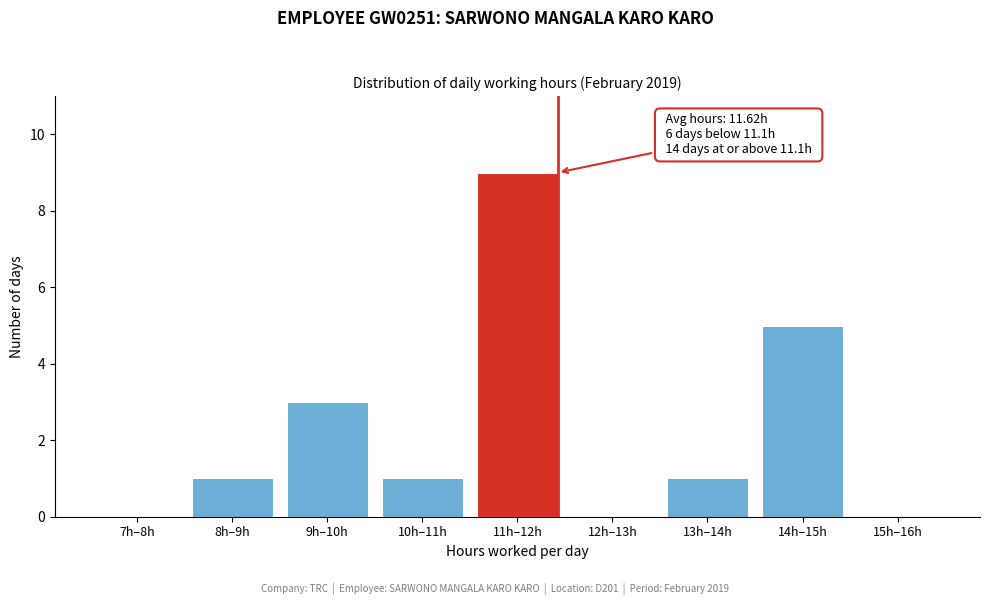

Reading left to right, transcribe all the data shown in this chart.

7h–8h=0	8h–9h=1	9h–10h=3	10h–11h=1	11h–12h=9	12h–13h=0	13h–14h=1	14h–15h=5	15h–16h=0